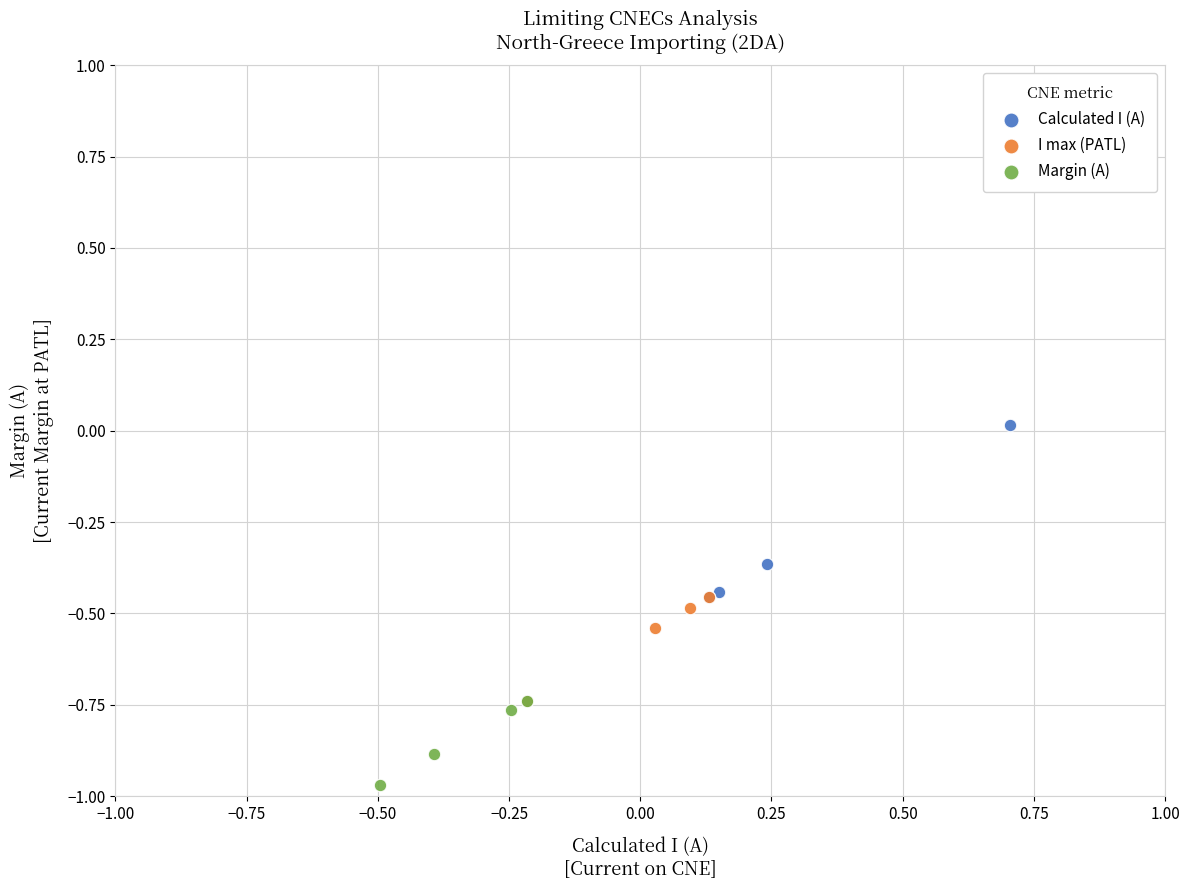

Which series has the widest spread of Y values?

Calculated I (A)